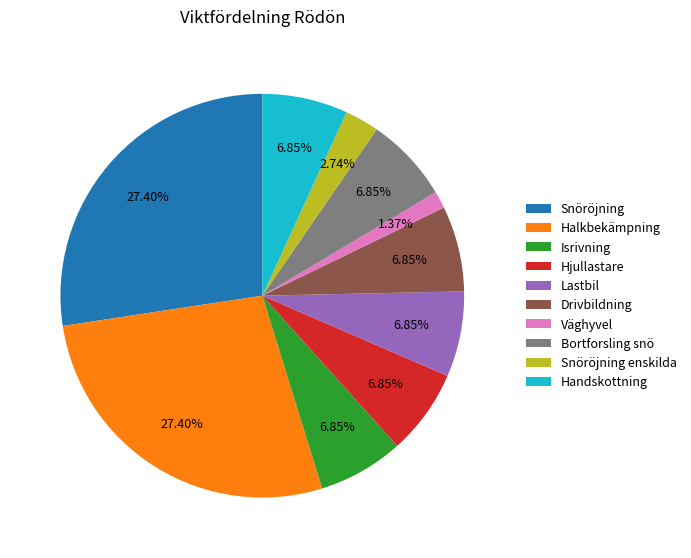

True or false: Snöröjning enskilda accounts for 13% of the total.

False